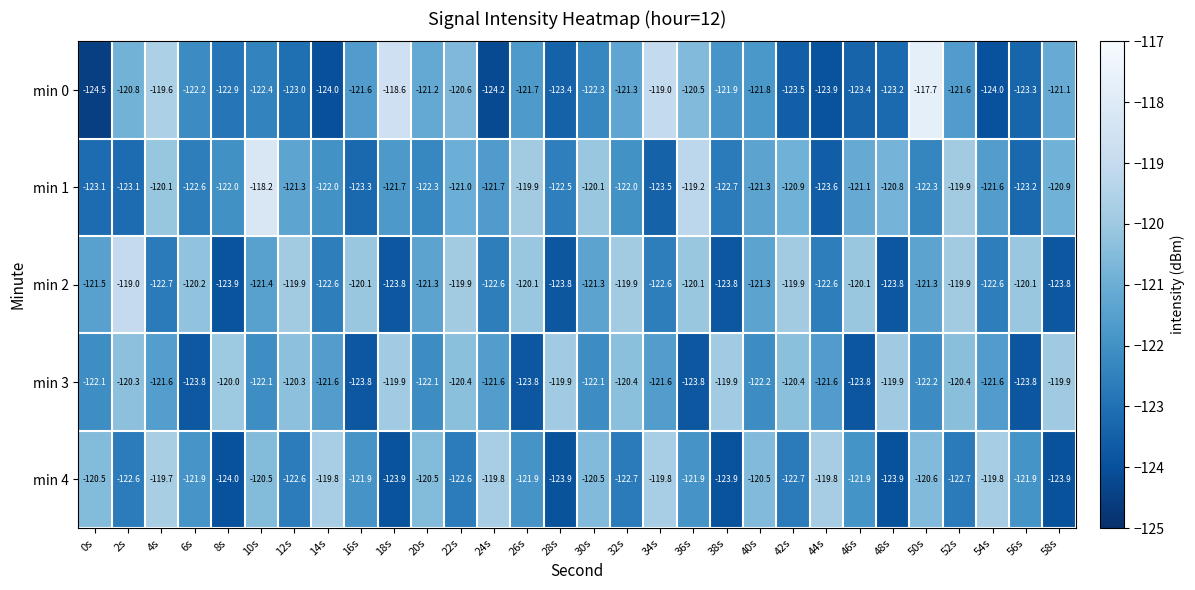

What is the total value across all series at 54s?

-609.6